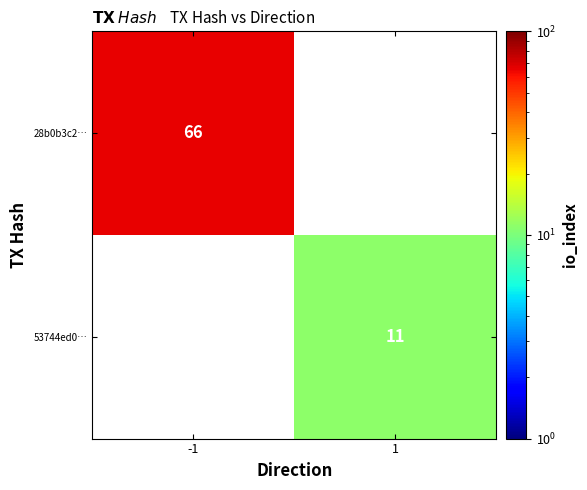

Is it true that 53744ed0… equals 11 at 1?

True